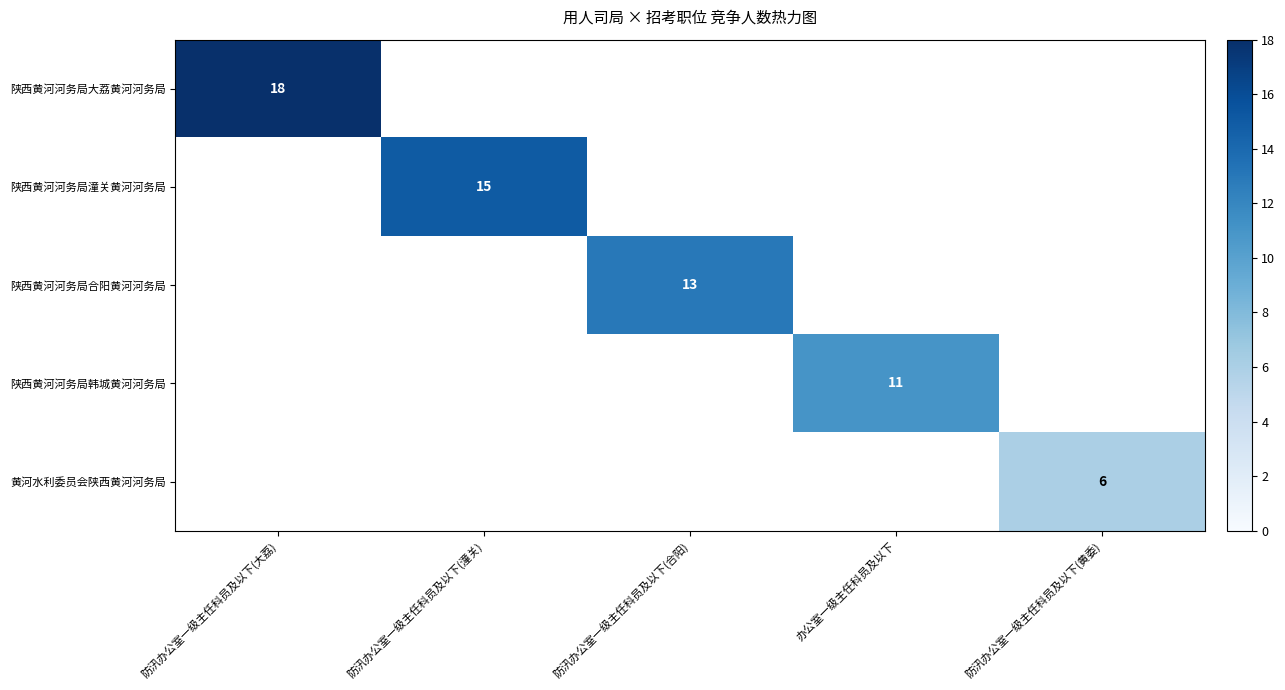

Is it true that 陕西黄河河务局潼关黄河河务局 equals 23 at 防汛办公室一级主任科员及以下(潼关)?

False